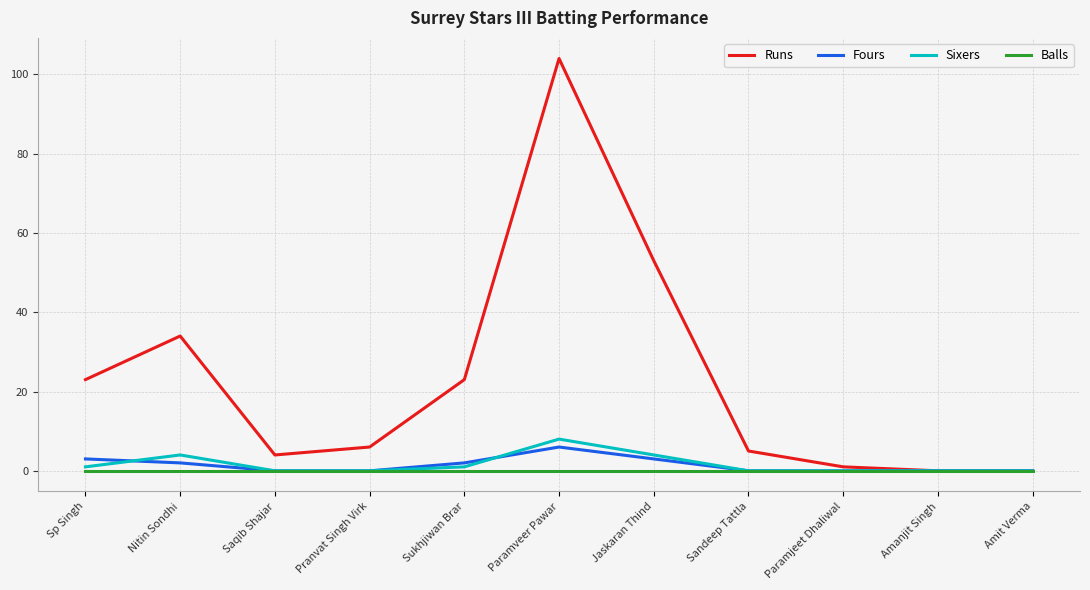

Is this an area chart (filled region under the line)?

No